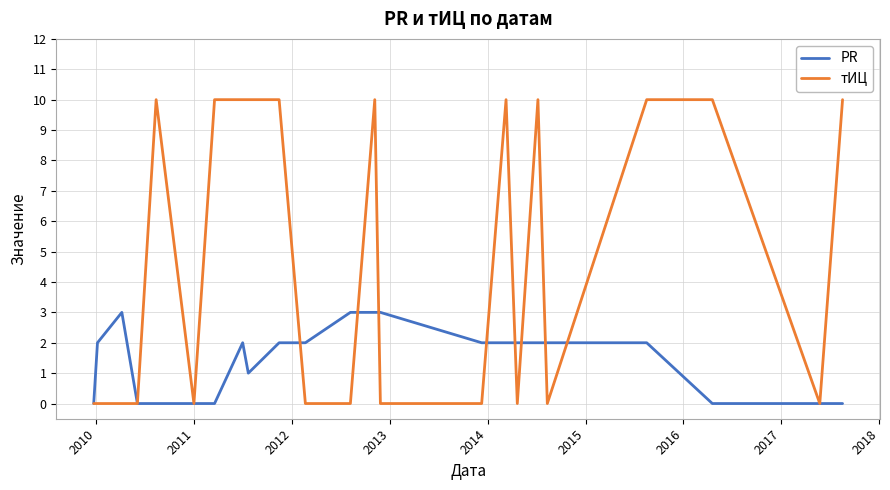

How many lines are shown in the chart?

2